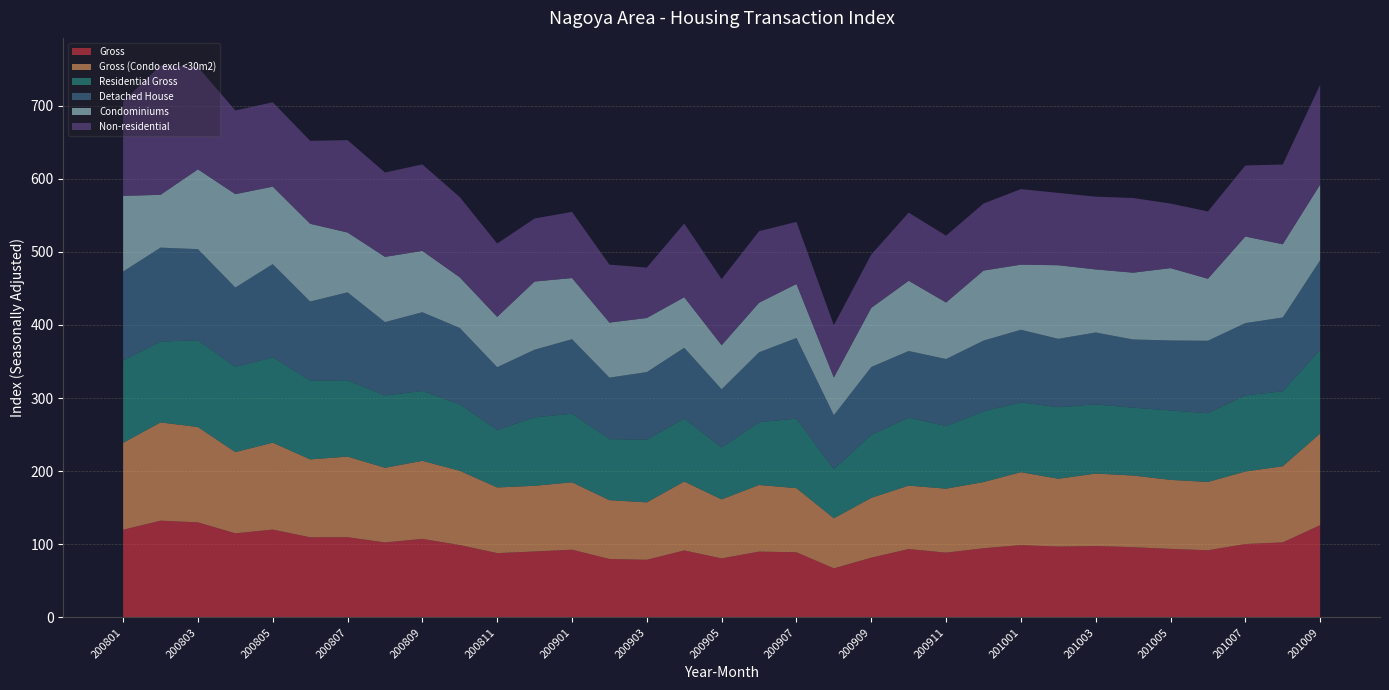

Reading left to right, what are all the values shown in this chart?

Gross: 119.9	132.3	130.0	115.0	120.1	109.6	109.7	102.5	107.4	98.9	87.9	90.1	92.6	79.9	78.8	91.6	80.7	90.0	89.1	67.1	81.7	93.5	88.6	94.6	98.9	96.8	97.6	96.0	93.7	91.8	100.3	102.6	126.2
Gross (Condo excl <30m2): 118.9	134.4	130.3	111.0	118.8	106.5	110.2	102.1	106.7	101.5	89.8	89.8	92.2	80.4	78.5	94.2	80.7	91.1	87.7	68.4	81.8	86.7	87.5	90.5	99.7	92.8	99.1	98.0	94.4	93.4	99.2	104.1	125.3
Residential Gross: 112.7	110.5	118.7	116.6	116.8	108.0	104.4	99.0	95.5	91.0	78.7	93.6	93.8	83.5	85.7	86.2	71.0	85.8	95.1	67.2	86.3	93.1	85.6	96.7	95.4	97.9	94.6	92.8	95.1	93.9	104.1	102.5	114.7
Detached House: 121.6	128.5	124.6	108.5	127.4	107.9	120.3	100.2	107.7	104.3	85.8	92.6	101.9	84.1	92.4	96.7	79.6	95.6	110.3	73.8	92.6	91.1	91.6	96.7	99.3	93.5	98.3	93.3	95.6	99.2	98.9	100.9	122.2
Condominiums: 103.4	72.2	109.1	127.7	105.9	106.3	81.8	89.2	83.8	69.2	68.7	93.2	83.6	75.3	74.0	69.1	60.2	67.7	73.9	51.5	80.9	96.0	77.3	95.8	89.0	100.6	86.2	91.4	98.9	84.8	118.4	100.1	103.5
Non-residential: 128.9	176.9	139.9	114.4	115.3	113.5	126.3	115.4	118.3	109.7	100.3	86.2	90.5	79.2	68.9	100.8	90.4	97.9	84.9	71.5	72.9	93.1	91.4	91.7	103.3	98.9	99.5	102.1	88.3	92.0	97.1	109.0	136.4